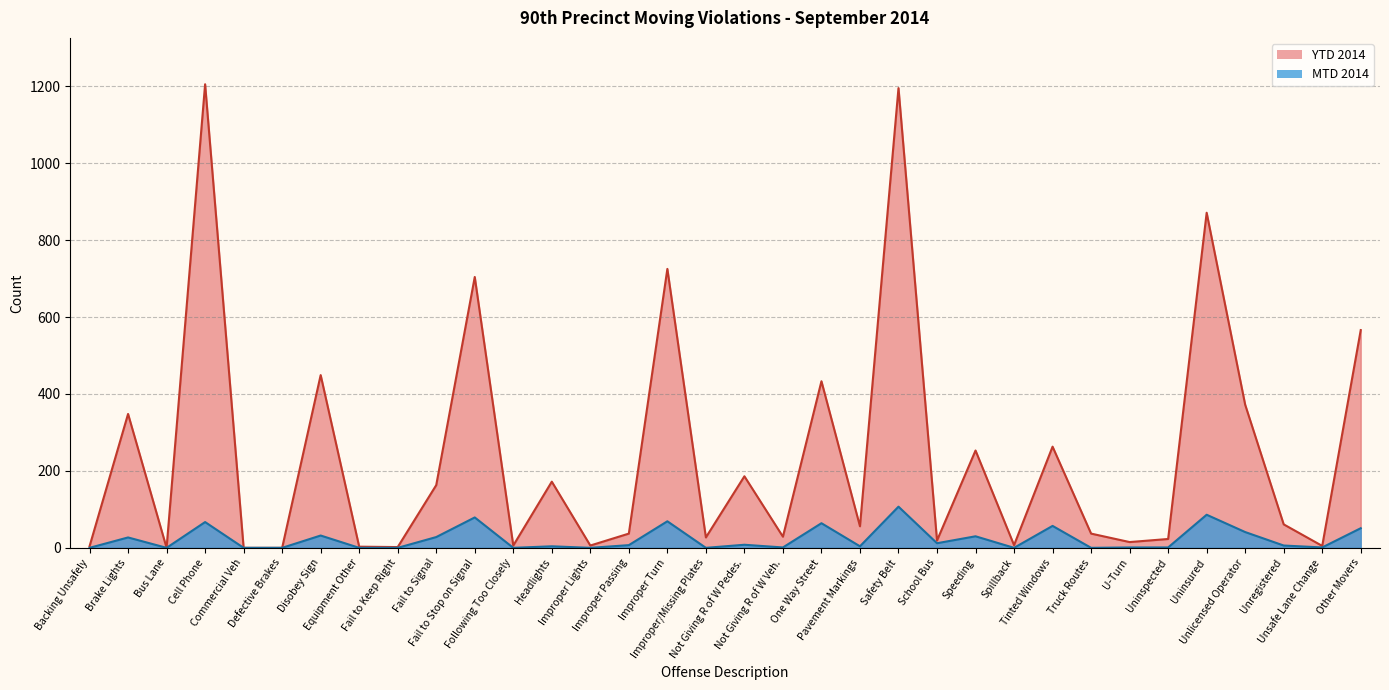

What is the average value of the YTD 2014 series?

242